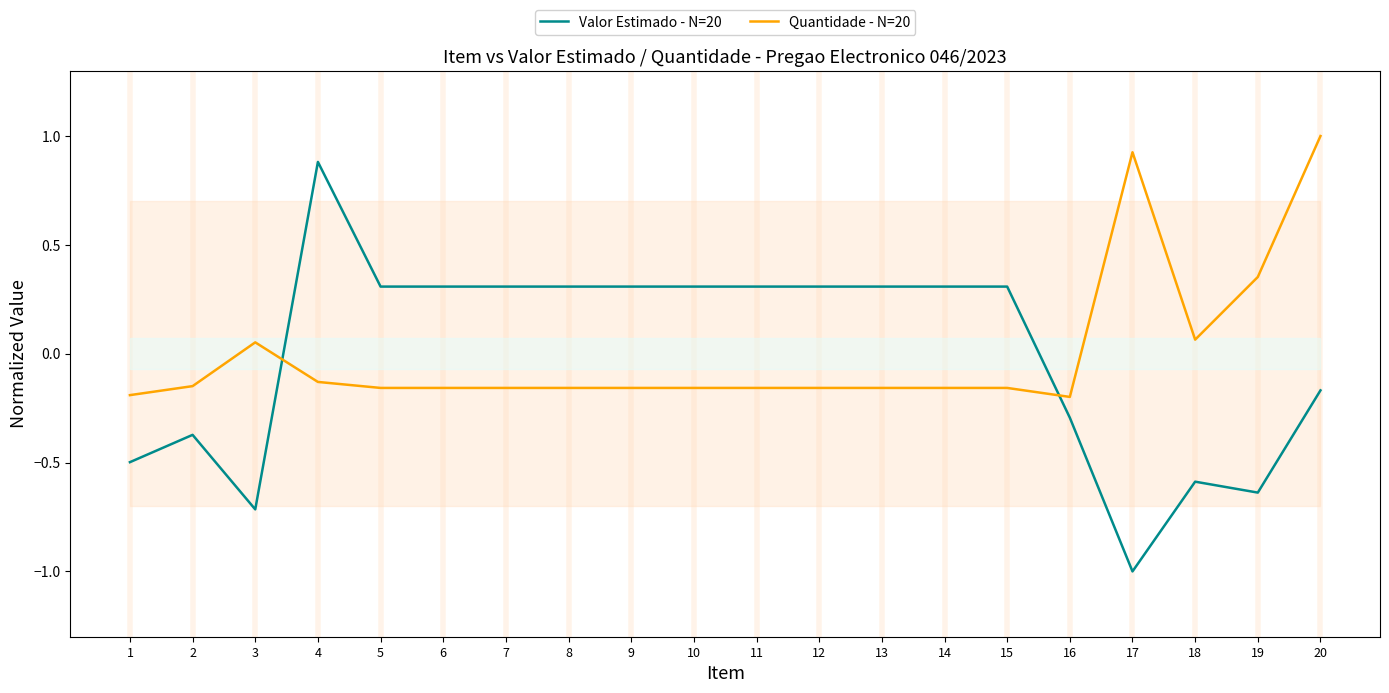

Is the value of Quantidade - N=20 at 9 greater than the value of Valor Estimado - N=20 at 5?

No